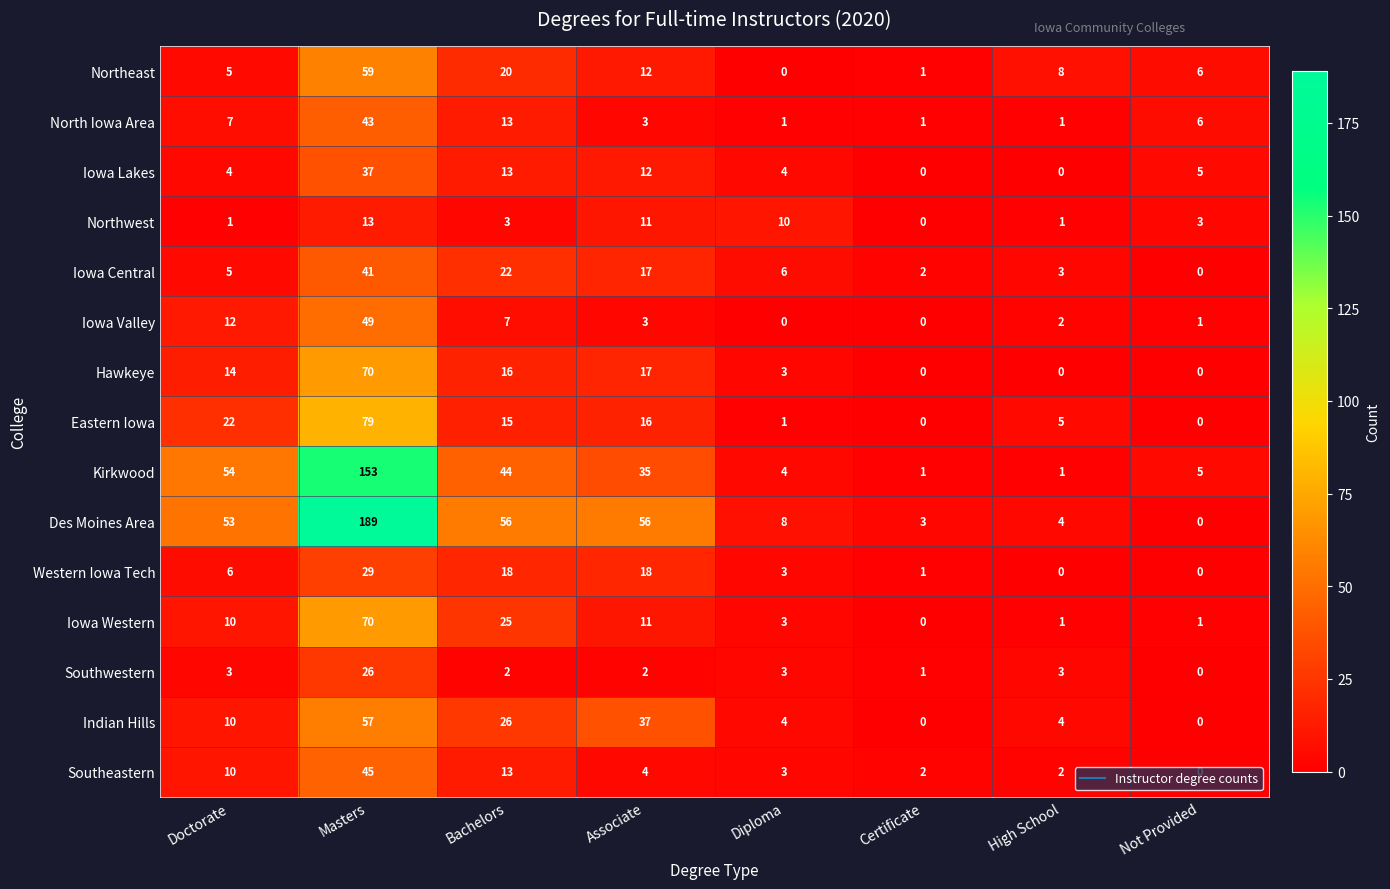

Which series has the largest range (max minus min)?

Des Moines Area